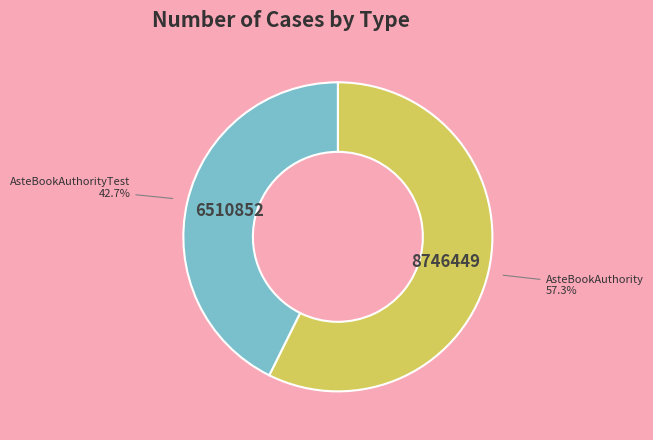

Does any single category account for the majority?

Yes